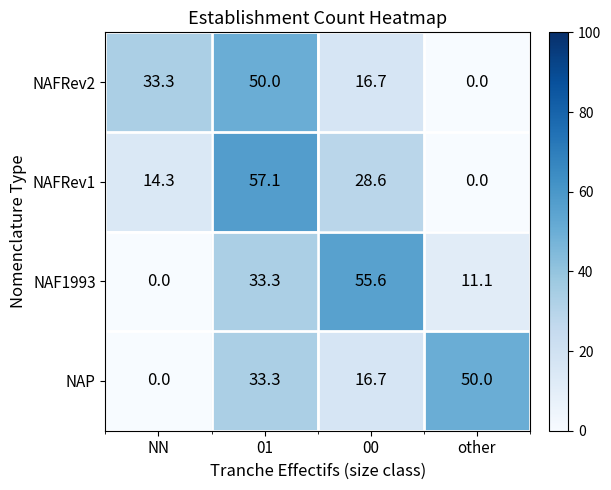

How many data points does each series have?

4